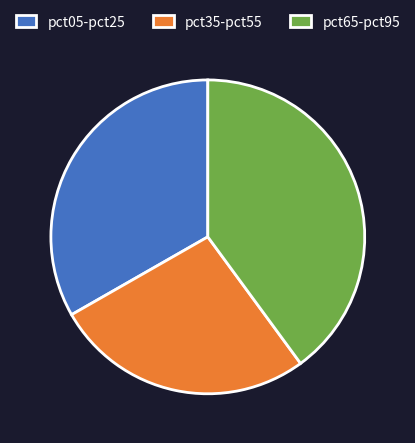

The pct35-pct55 slice represents 17% of the pie. True or false?

False